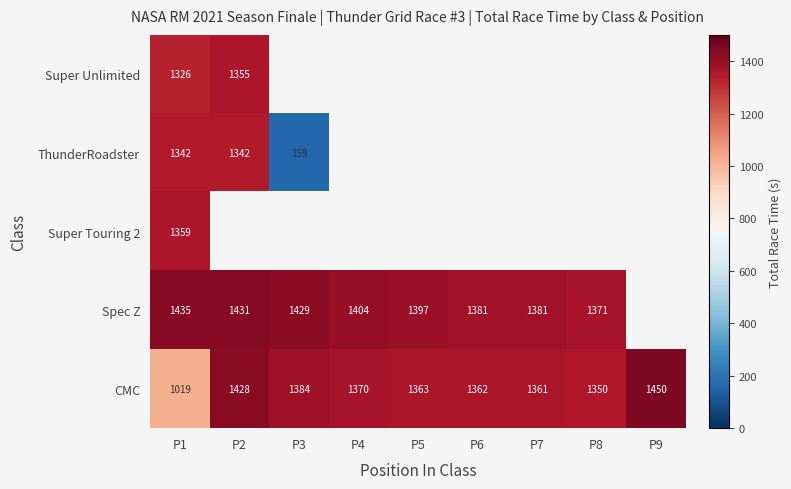

Is the value of CMC at P9 greater than the value of ThunderRoadster at P3?

Yes